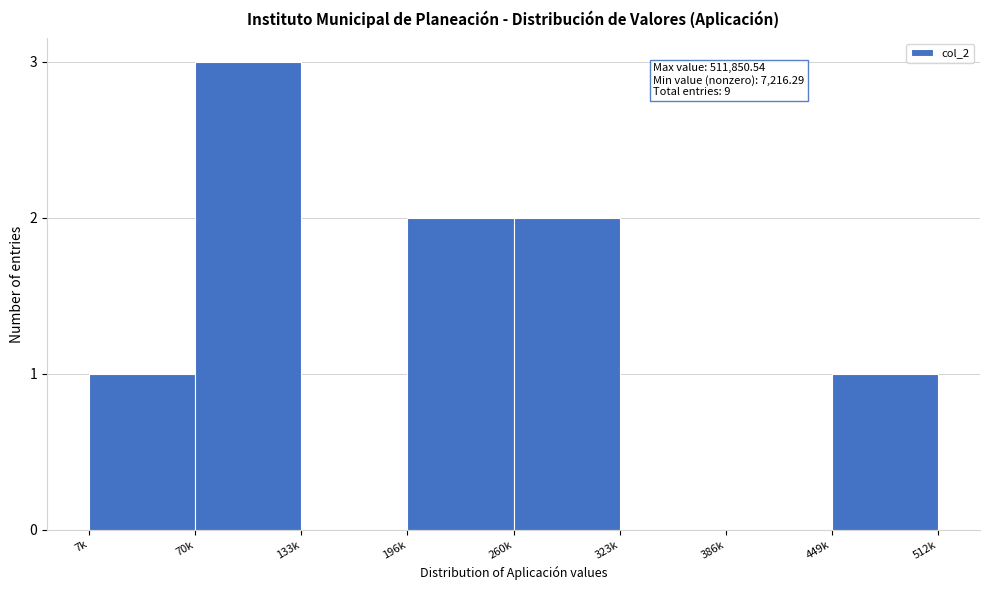

Reading left to right, list all the values displayed in this chart.

7k=1	70k=3	133k=0	196k=2	260k=2	323k=0	386k=0	449k=1